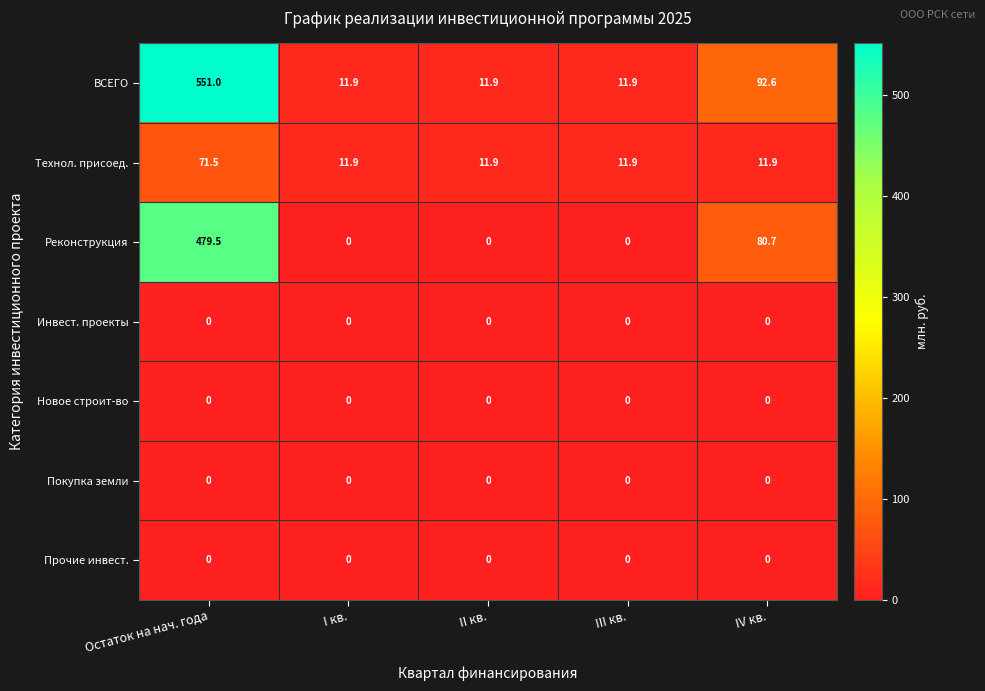

At which label is Реконструкция closest to 239?

IV кв.